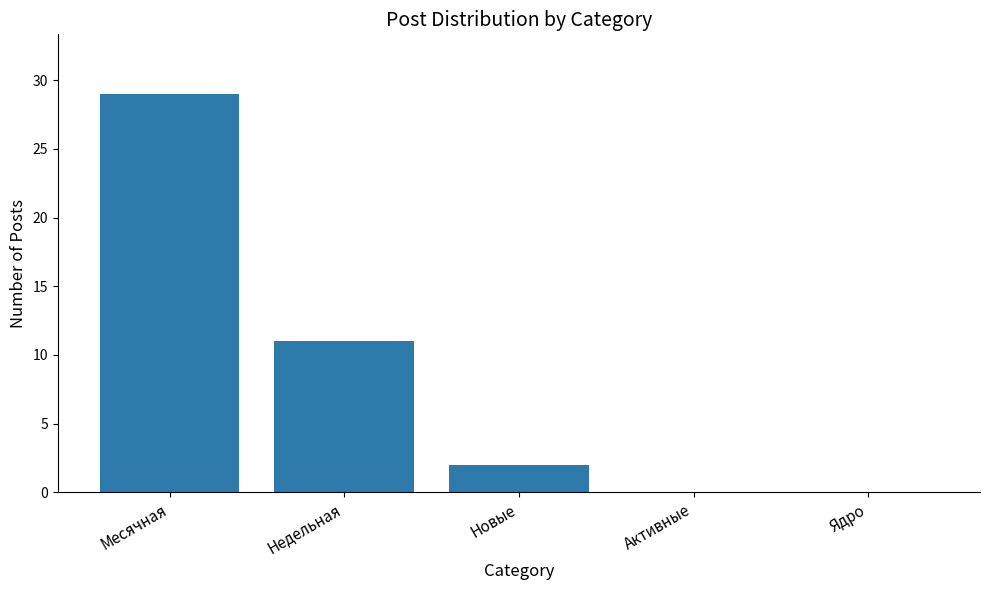

List the labels in order of value, largest first.

Месячная, Недельная, Новые, Активные, Ядро